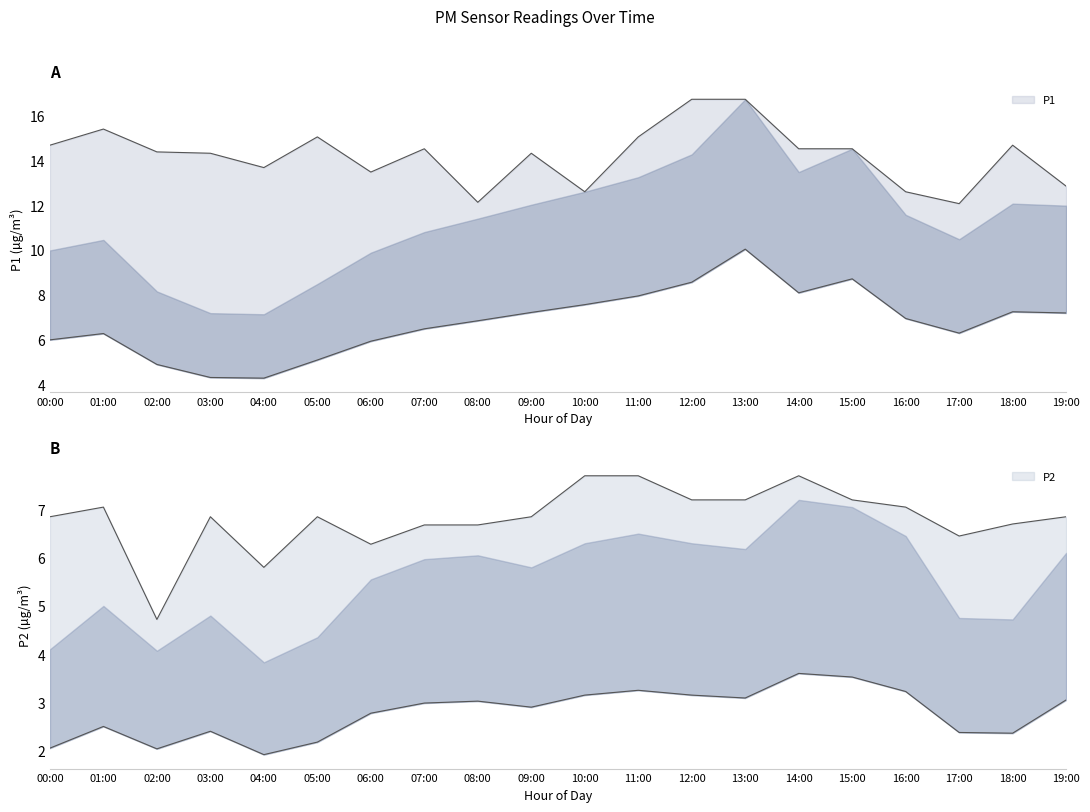

Which label corresponds to the largest value in the chart?

12:00